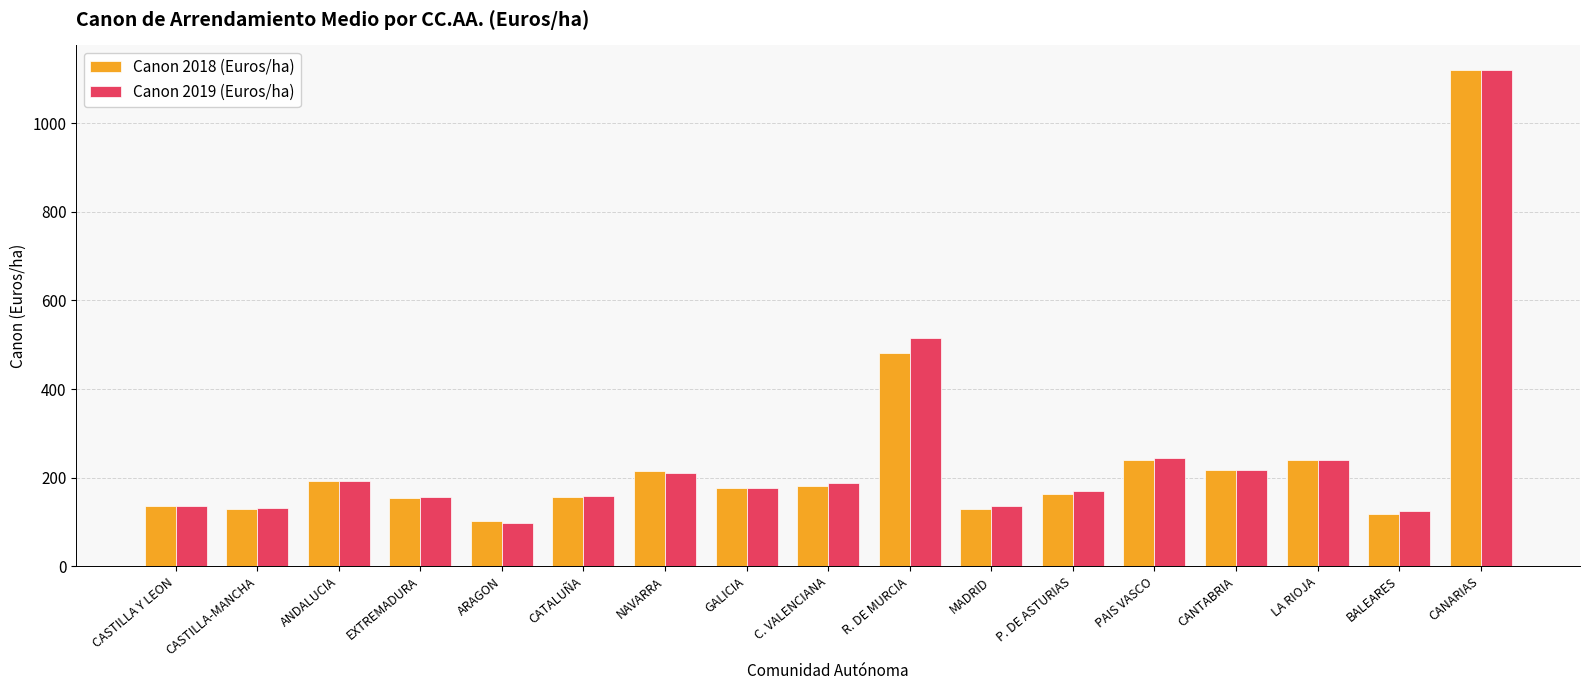

What is the average value of the Canon 2019 (Euros/ha) series?

248.0